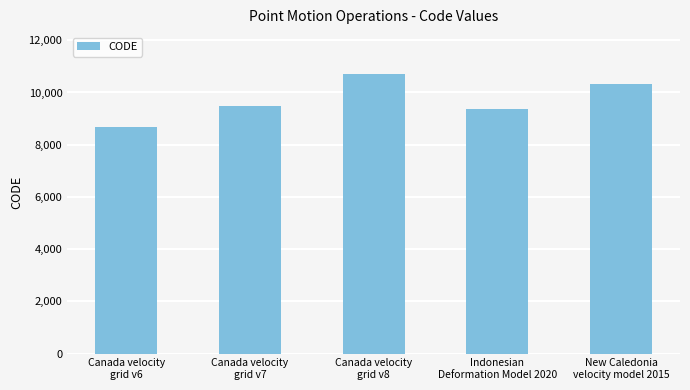

Rank the categories by value from highest to lowest.

Canada velocity
grid v8, New Caledonia
velocity model 2015, Canada velocity
grid v7, Indonesian
Deformation Model 2020, Canada velocity
grid v6